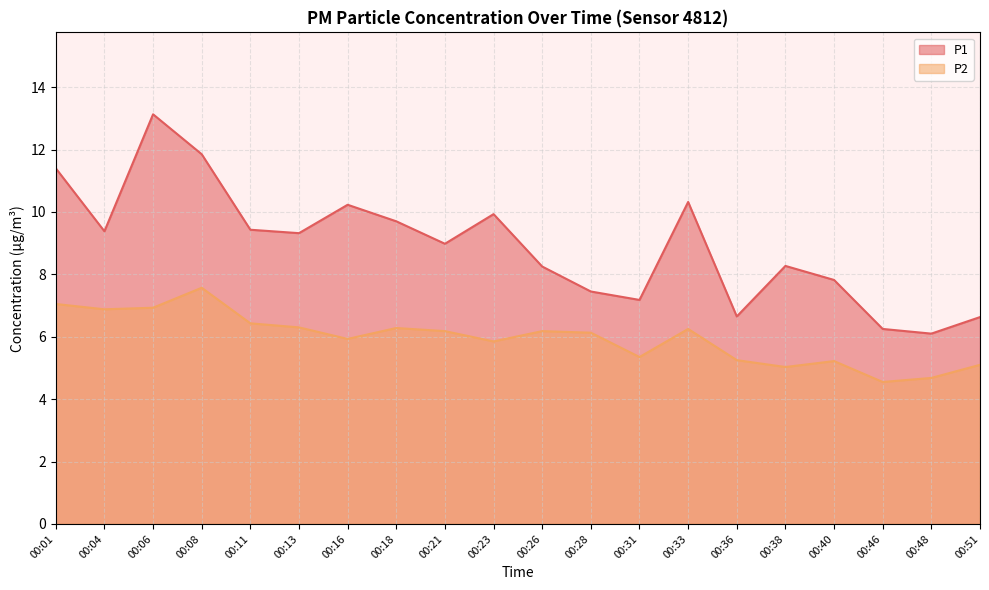

At which label does P1 first exceed 9?

00:01